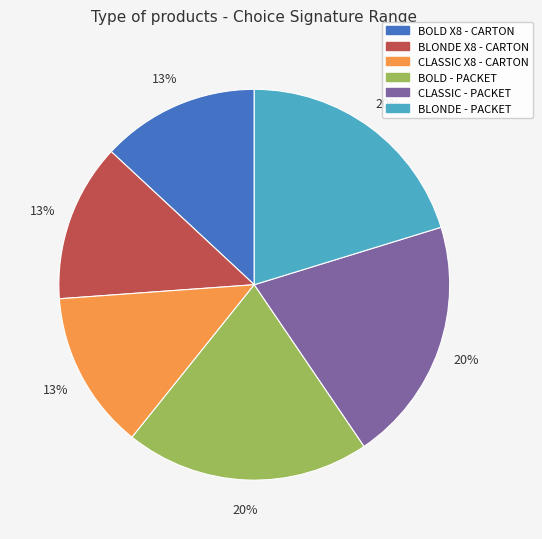

To the nearest percent, what is the difference between the largest and smallest slice percentages?

7%